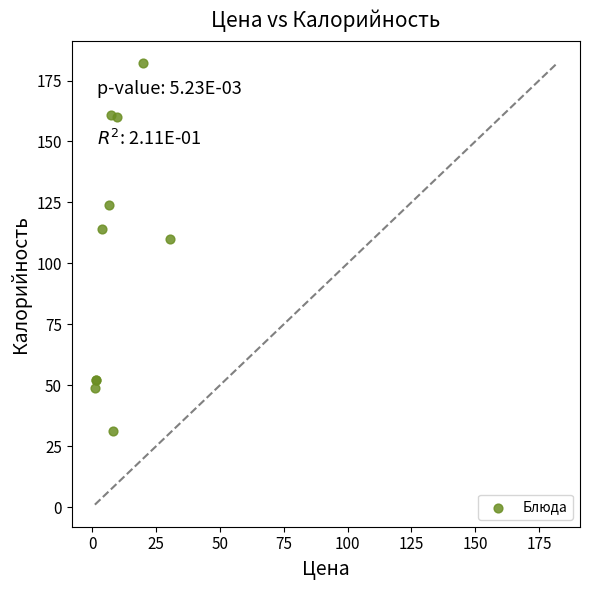

What Y value in the scatter plot is closest to 106?

110